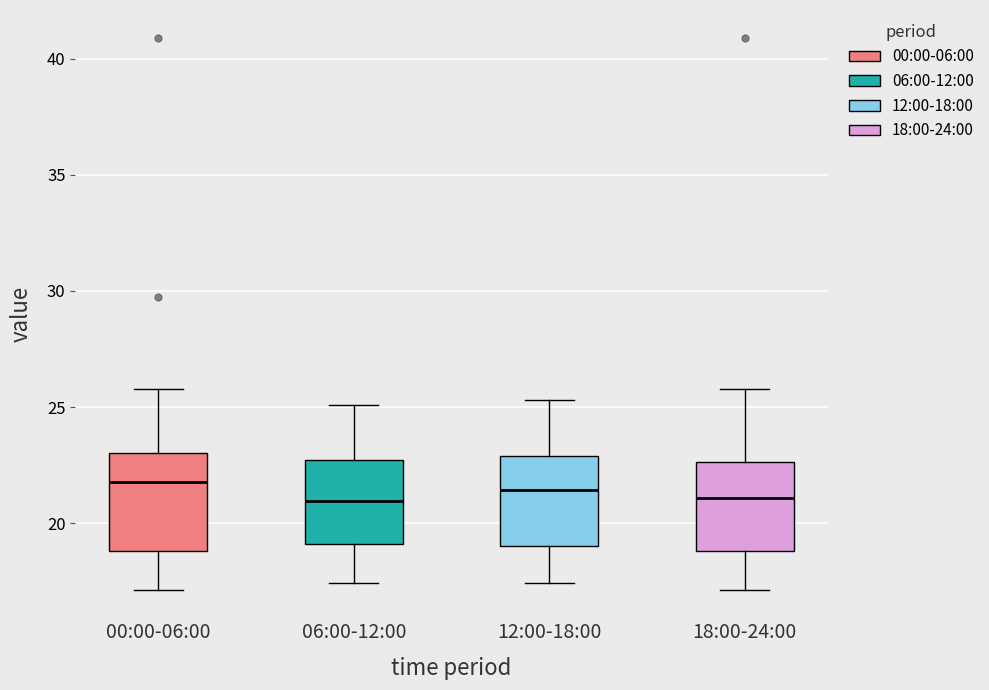

Reading left to right, read every box against the y-axis: the position of its median line, the range the box covers, and the ends of its whiskers. The values are not printed on the chart, so give them approximately, as read against the axis.

00:00-06:00: median 22.0, box 19.0 to 23.0, whiskers 17.0 to 26.0
06:00-12:00: median 21.0, box 19.0 to 22.5, whiskers 17.5 to 25.0
12:00-18:00: median 21.5, box 19.0 to 23.0, whiskers 17.5 to 25.5
18:00-24:00: median 21.0, box 19.0 to 22.5, whiskers 17.0 to 26.0